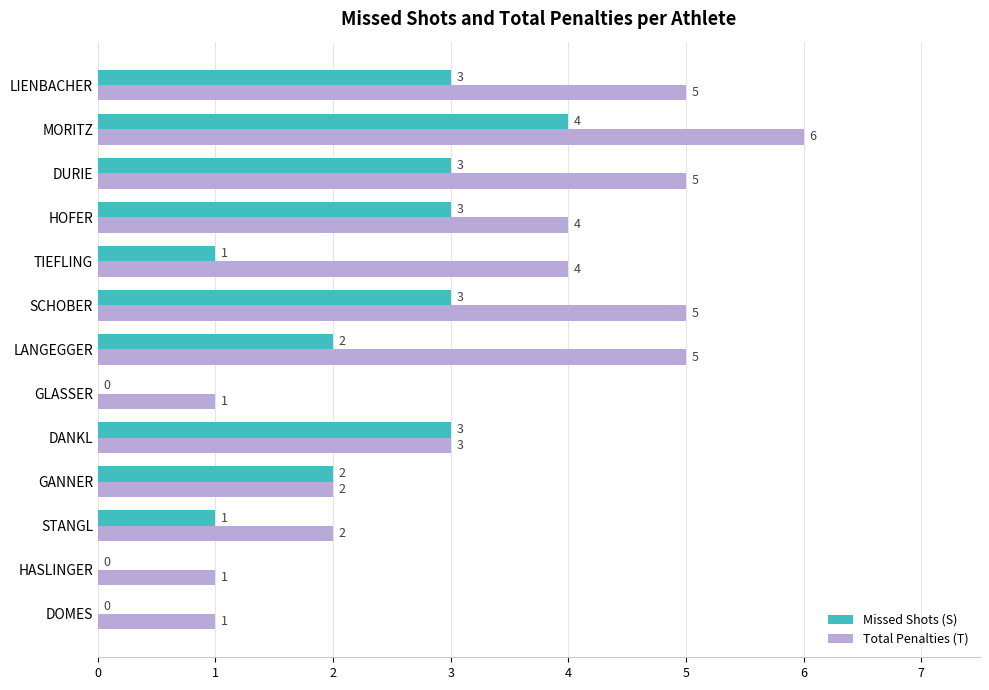

What is the sum of the Missed Shots (S) values at DANKL and STANGL?

4